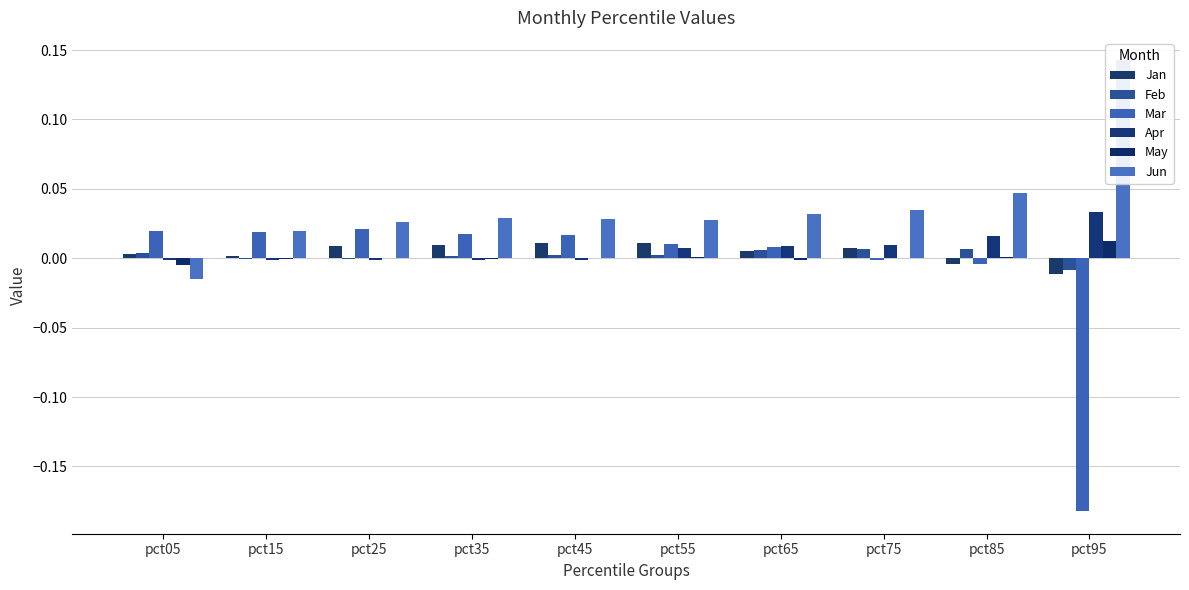

How many positive values does the Jun series have?

9